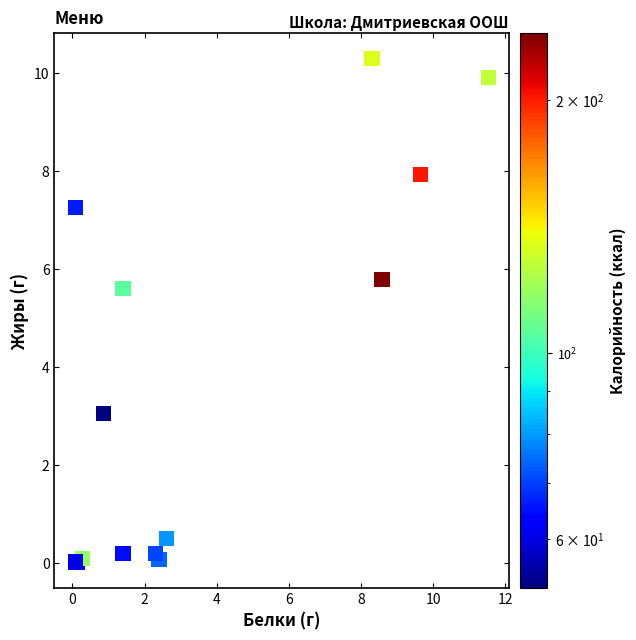

What Y value in the scatter plot is closest to 5?

5.6